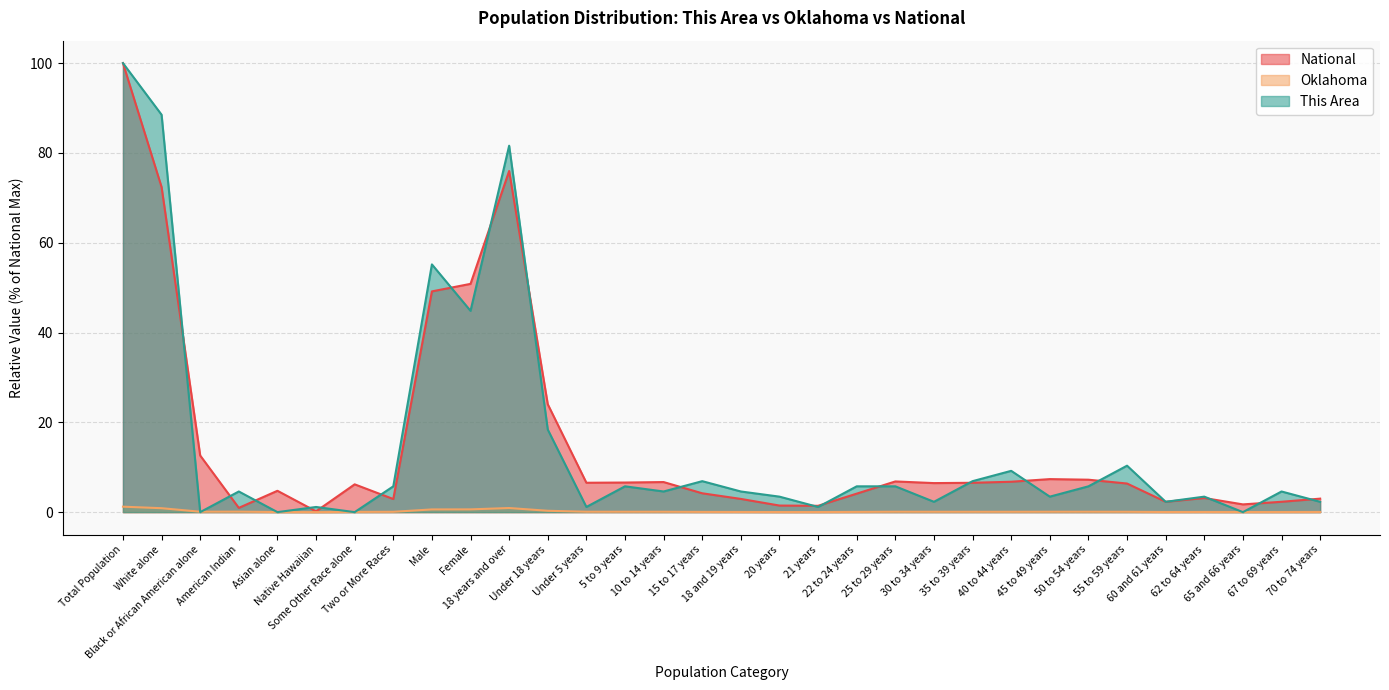

Which series has the widest spread of values?

This Area